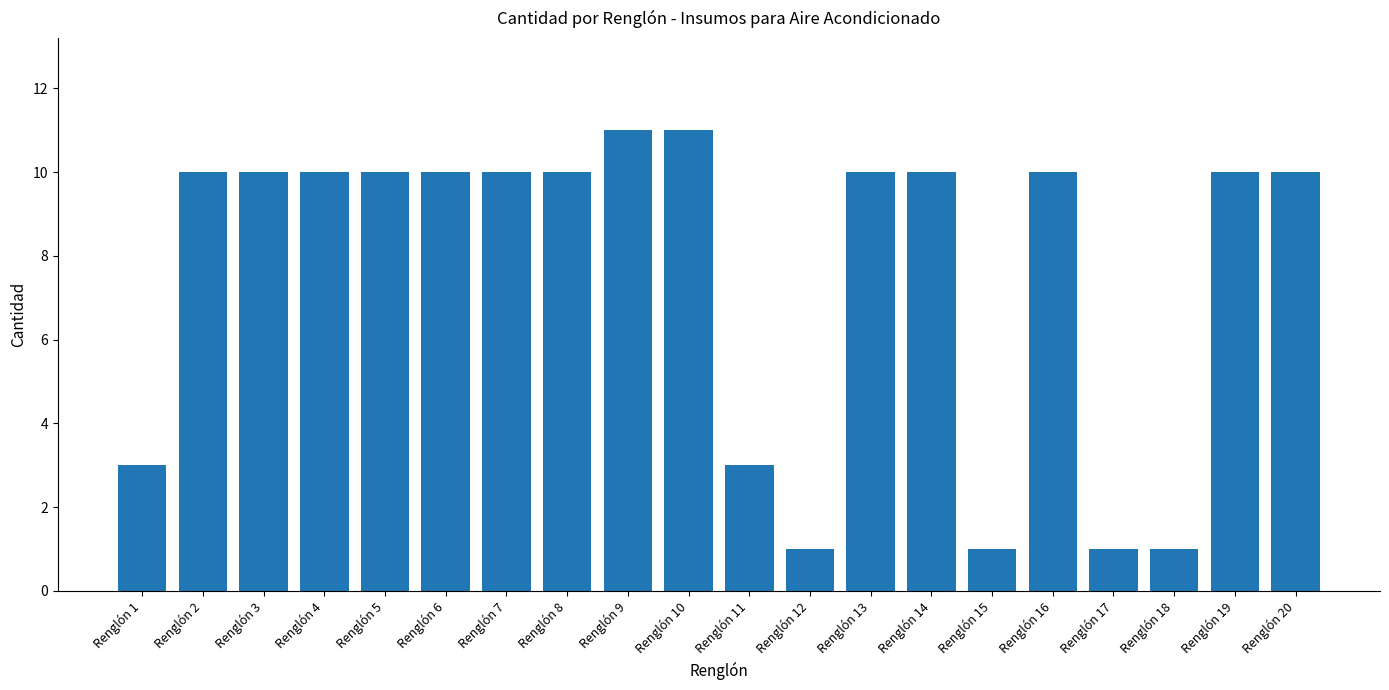

The value at Renglón 2 is 10. True or false?

True